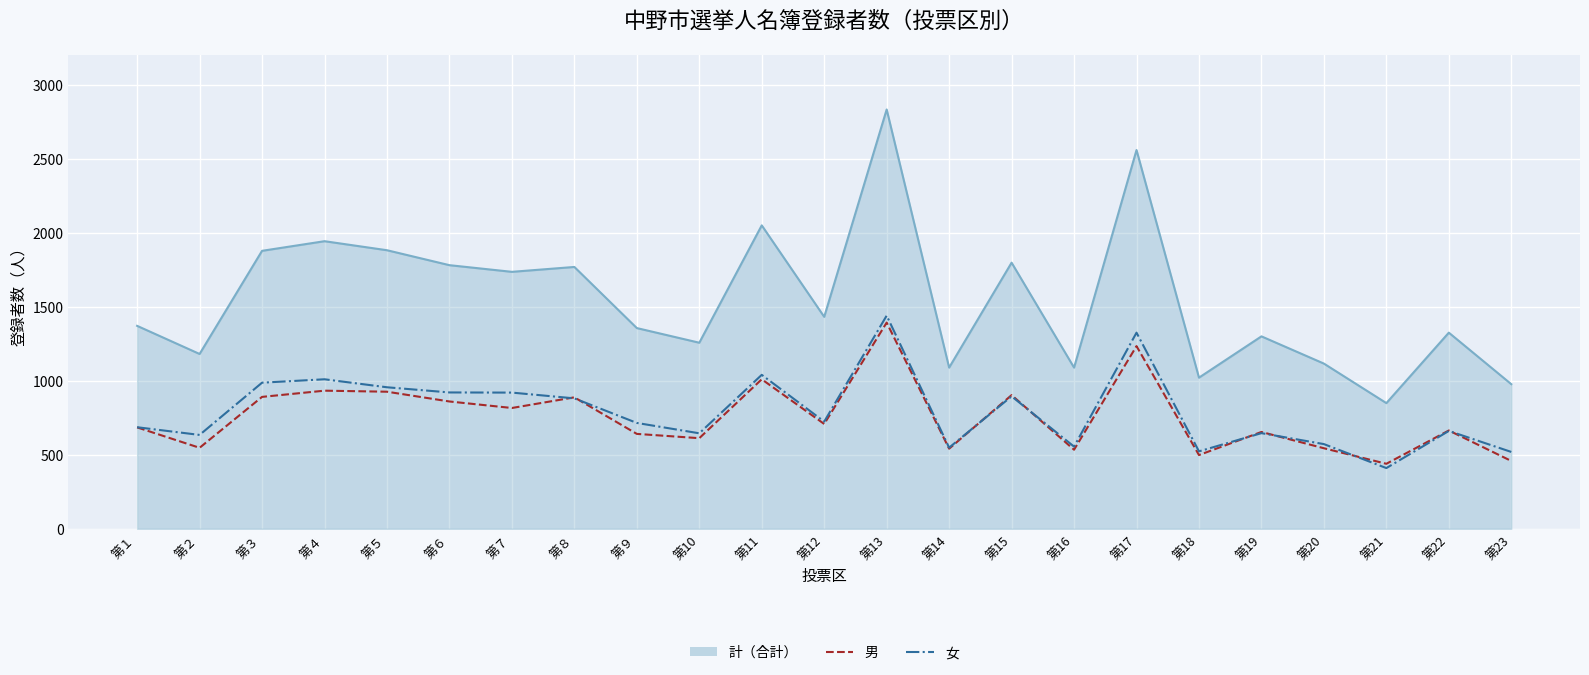

What is the maximum value shown in the chart?

2833